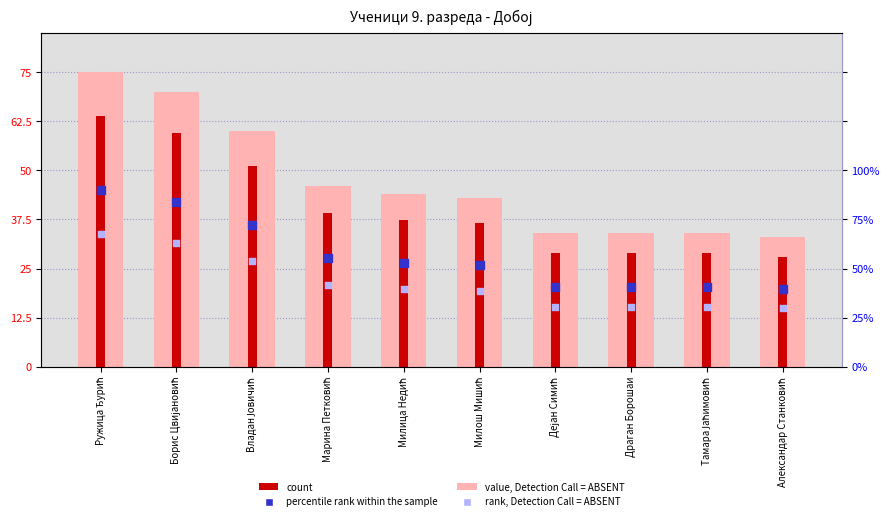

At which category is the sum across all series the highest?

Ружица Ђурић